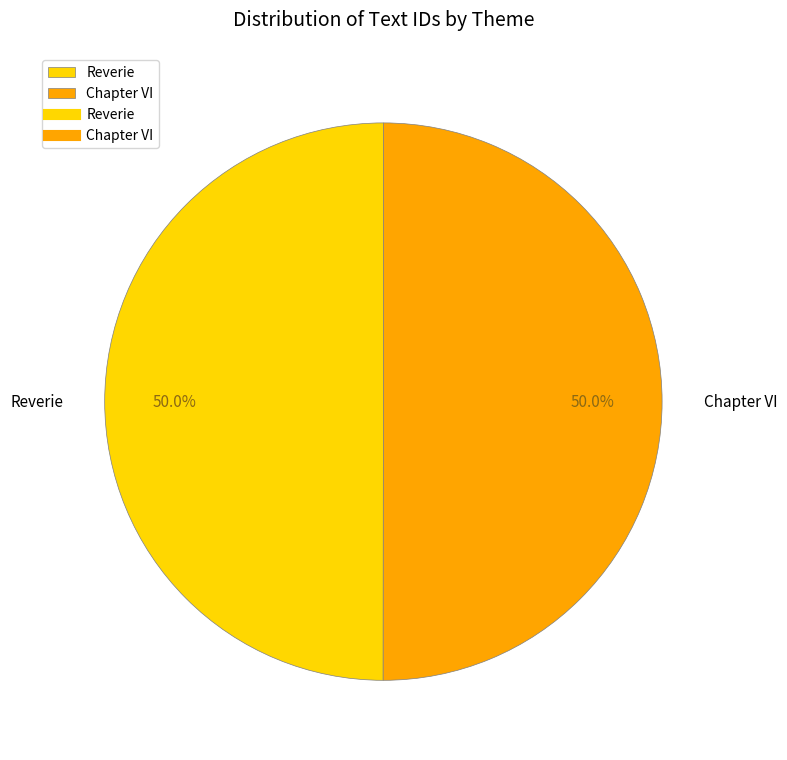

Approximately how many times larger is the value at Reverie compared to Chapter VI?

1.0